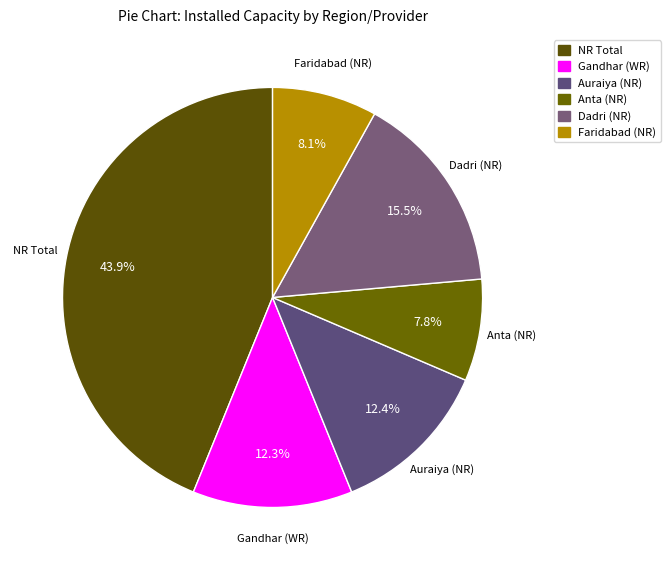

Which category has the biggest portion of the pie?

NR Total